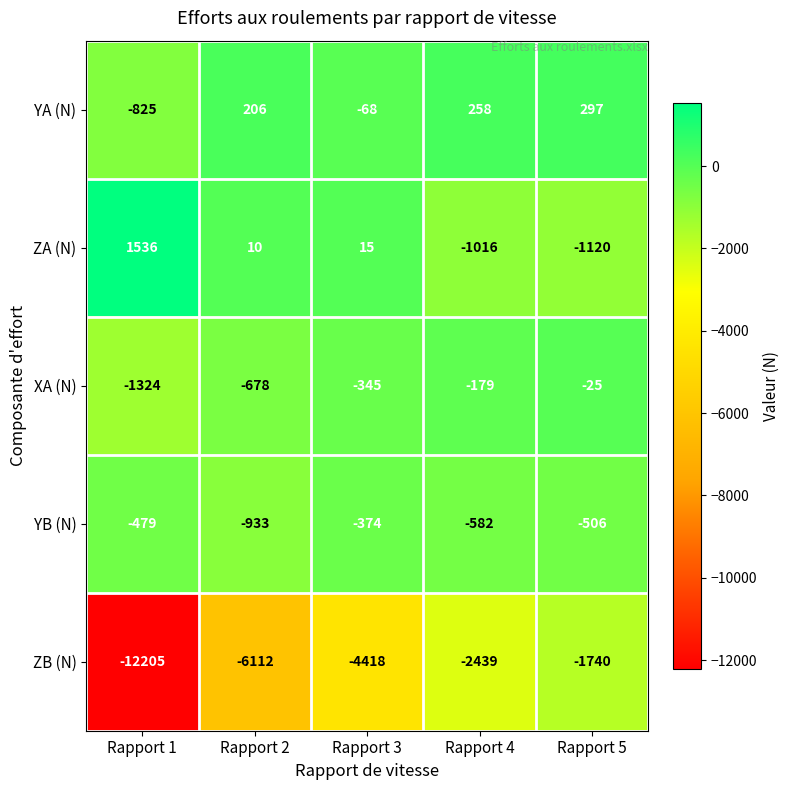

Count the XA (N) values in the range -678 to -179.

3